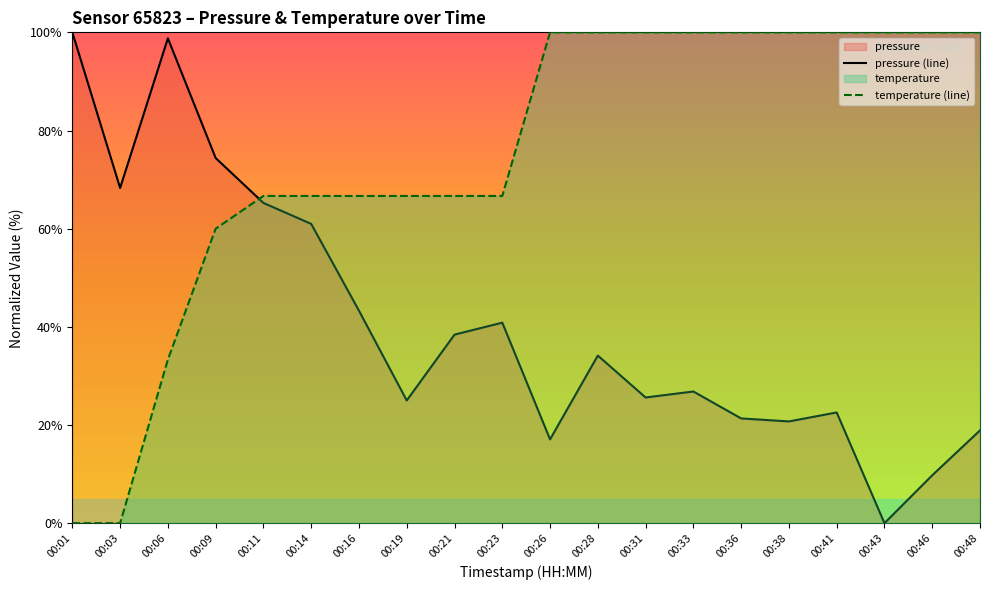

True or false: pressure (line) and temperature (line) cross at least once.

True